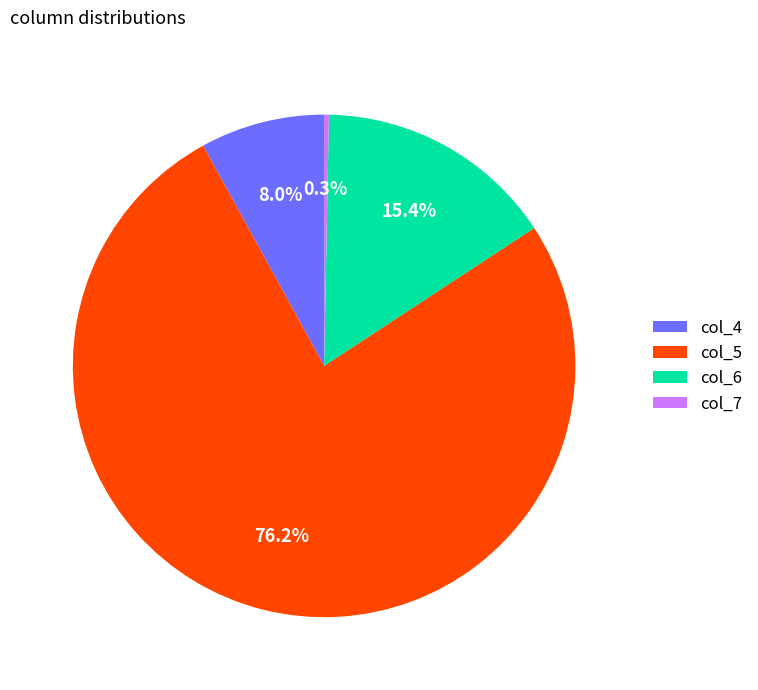

Is there any slice that represents more than half of the pie?

Yes